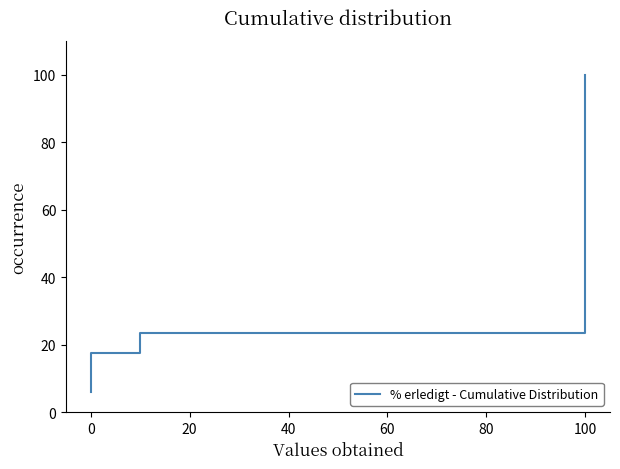

What is the average value?

52.9